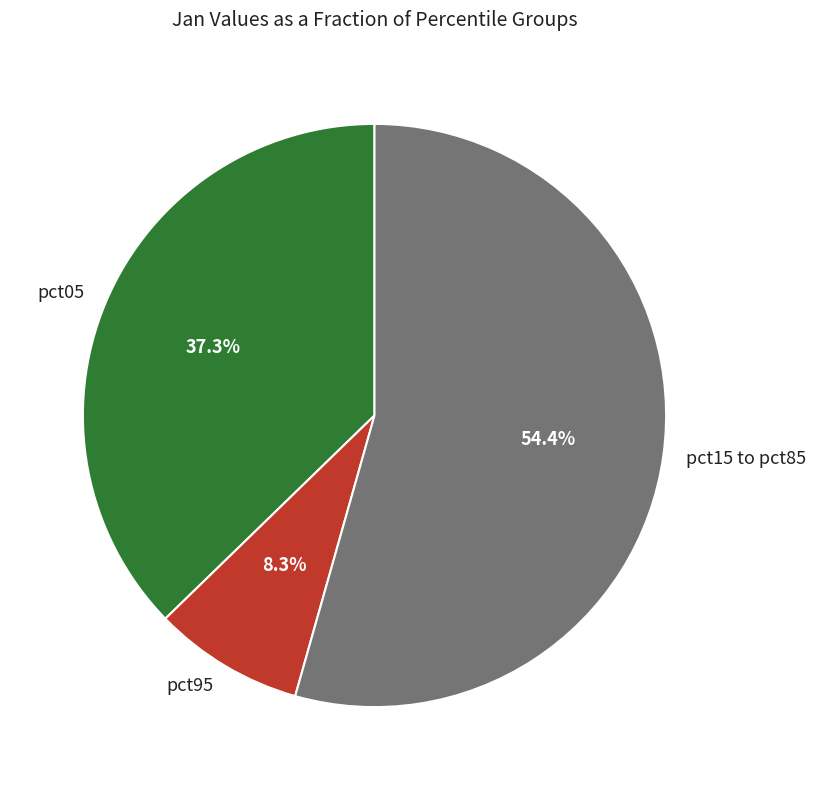

To the nearest percent, what is the average slice percentage?

33%